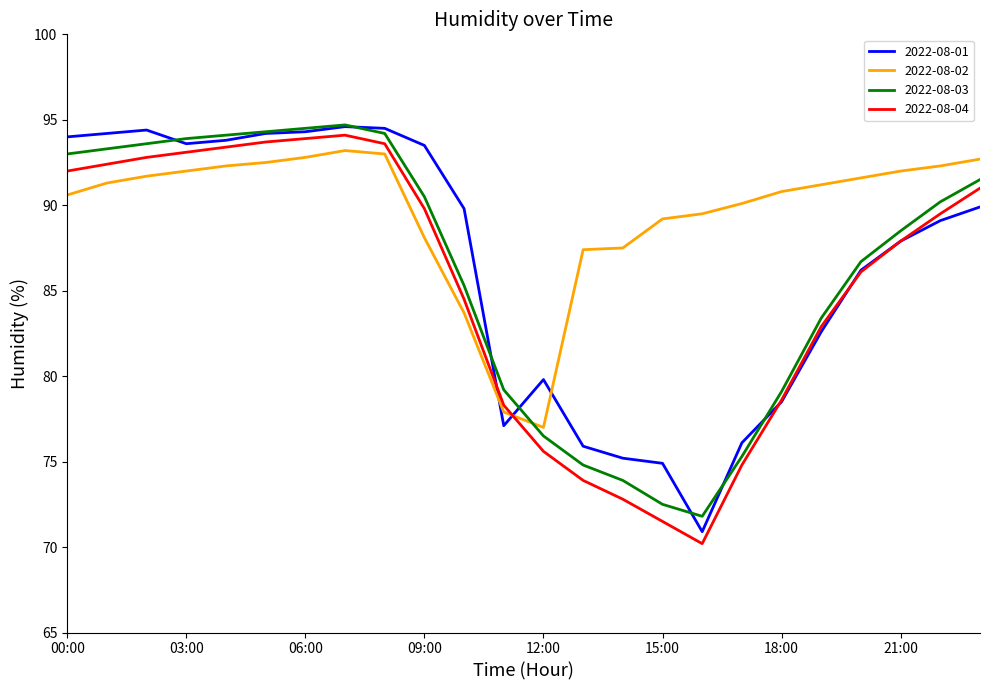

Which series has the largest total across all categories?

2022-08-02